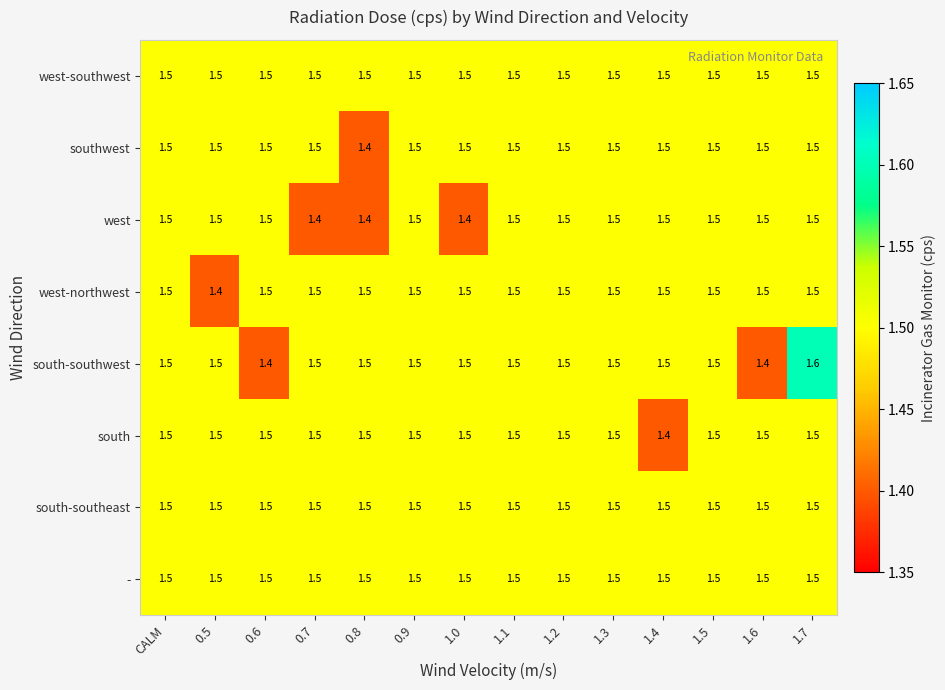

Count the number of data series in this chart.

8